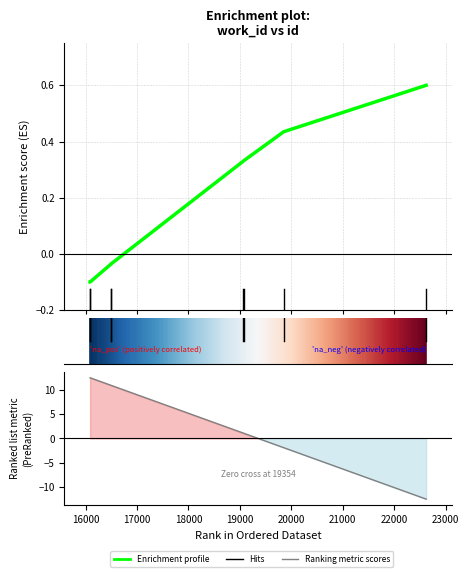

What is the difference between the values at 16000 and 18000?

0.1